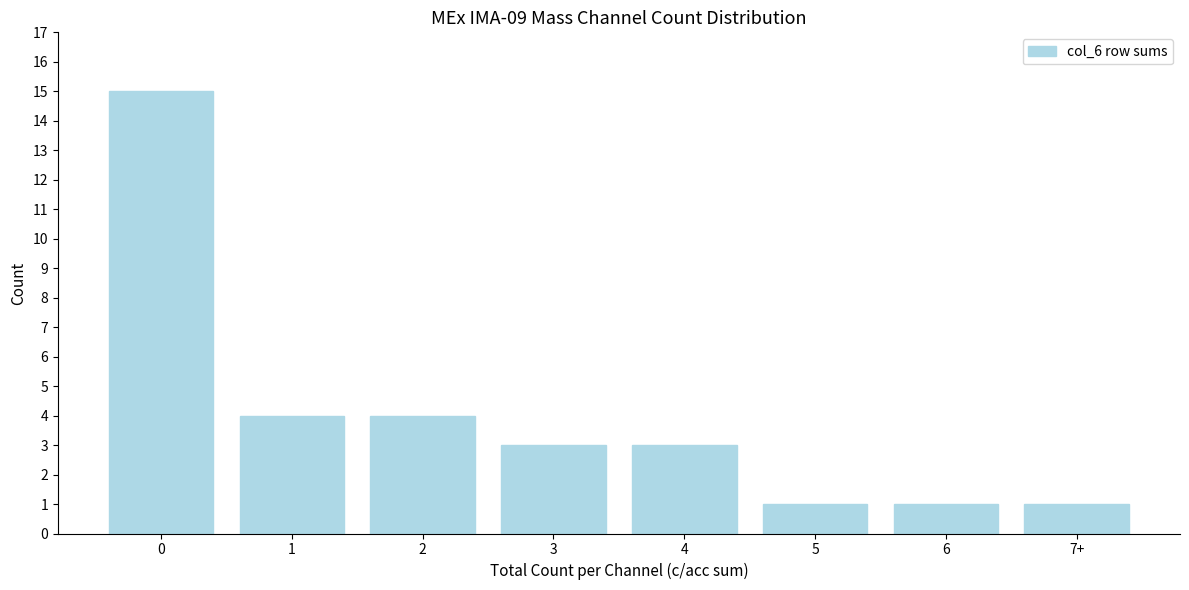

Reading right to left, list all the values displayed in this chart.

7+=1	6=1	5=1	4=3	3=3	2=4	1=4	0=15